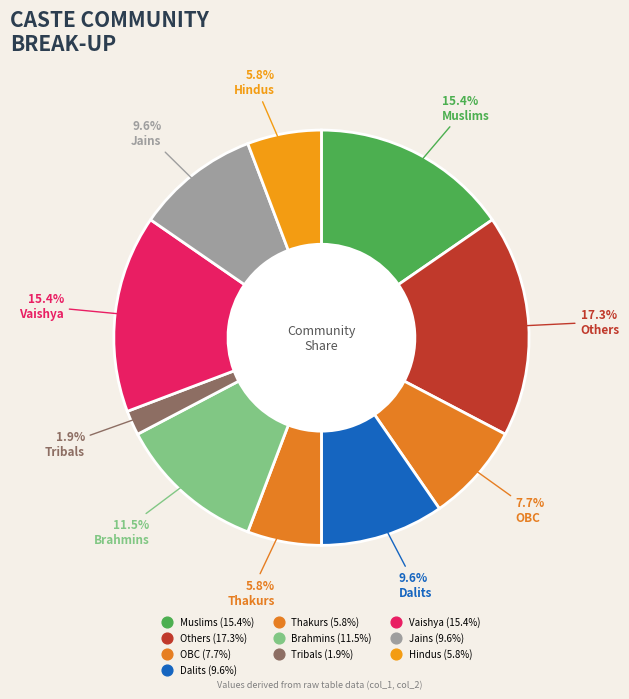

How many segments does this pie chart have?

10